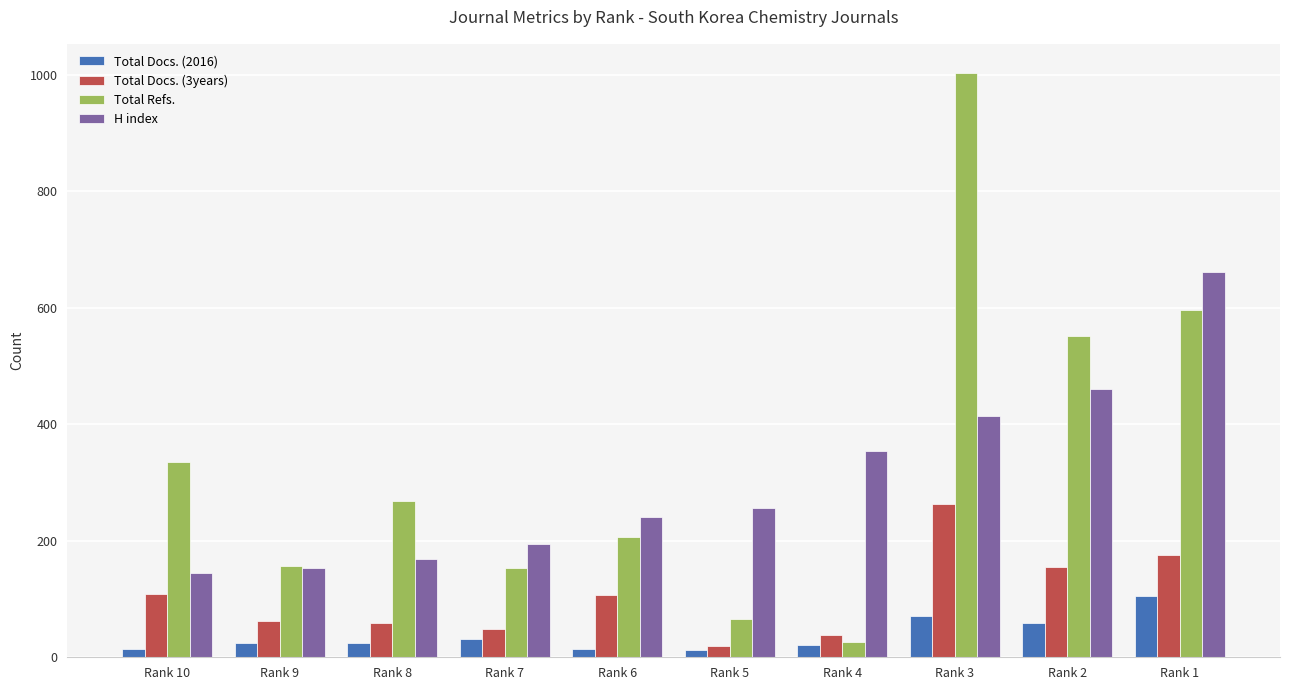

Count the number of data series in this chart.

4